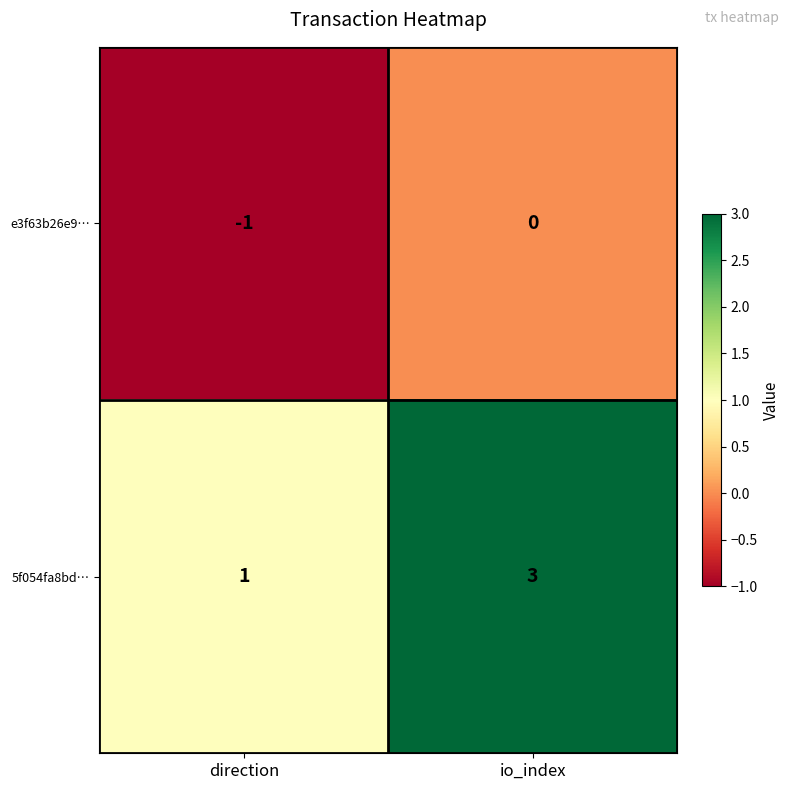

The 5f054fa8bd… series shows 4 at io_index. True or false?

False